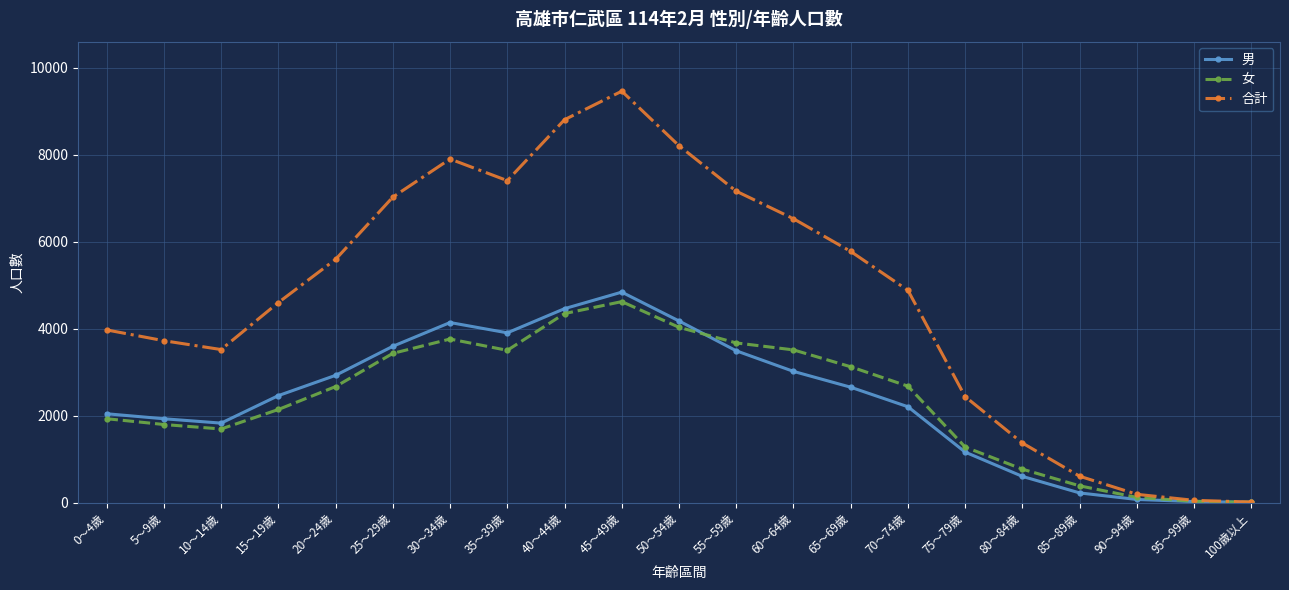

What is the greatest value displayed?

9456